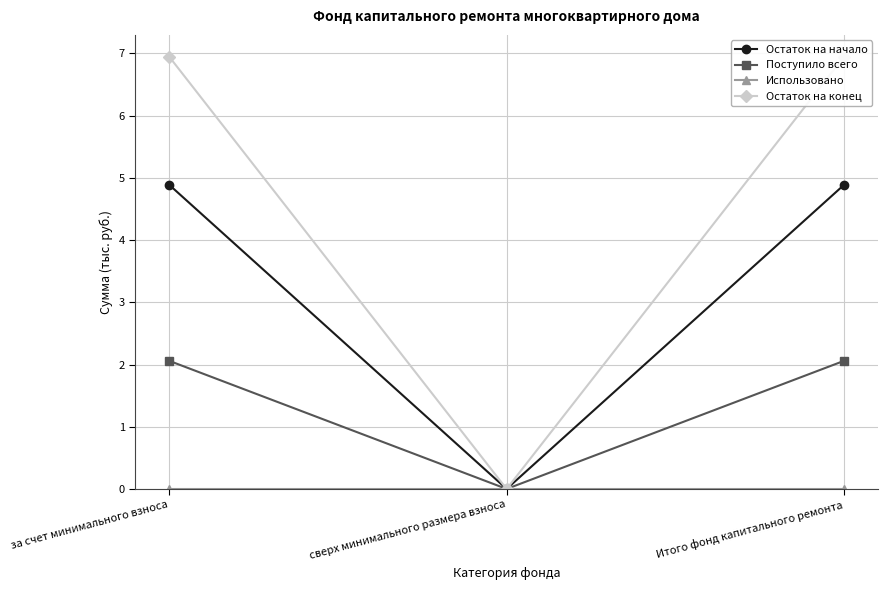

Is this an area chart (filled region under the line)?

No